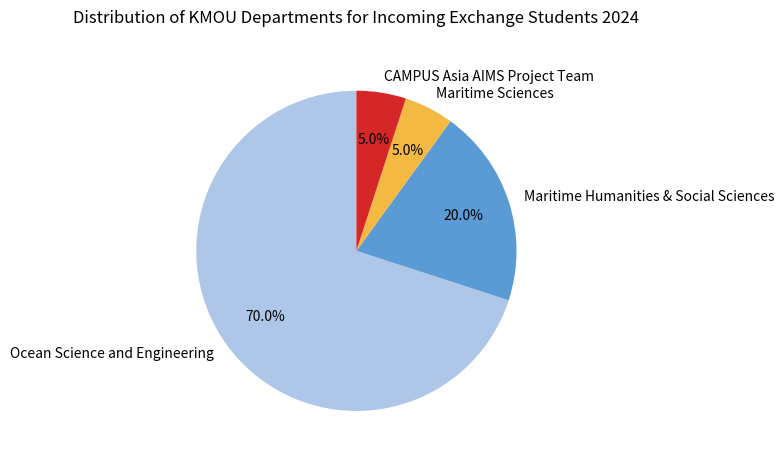

True or false: CAMPUS Asia AIMS Project Team accounts for 1% of the total.

False